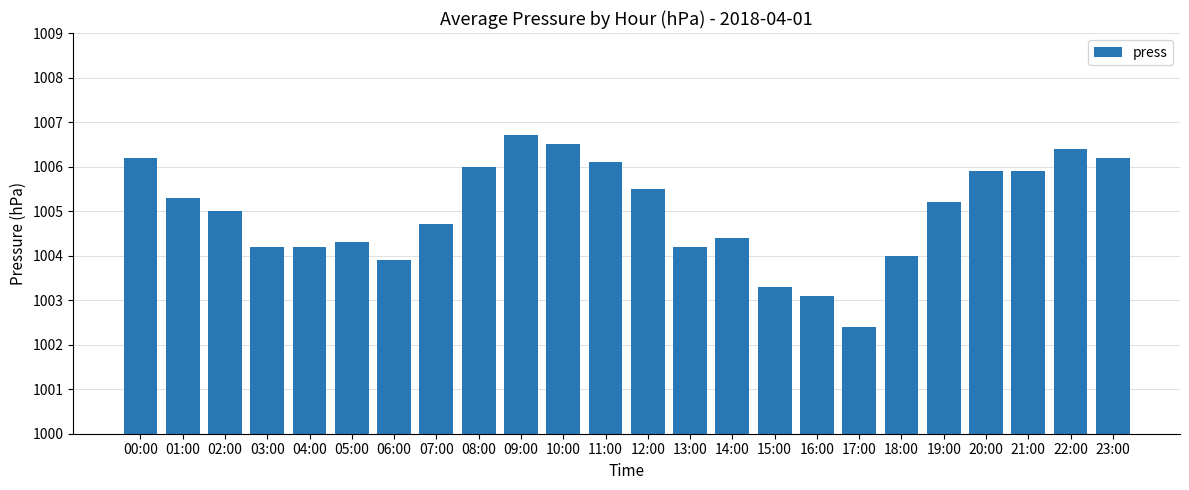

Reading left to right, what are all the values shown in this chart?

1006.2	1005.3	1005.0	1004.2	1004.2	1004.3	1003.9	1004.7	1006.0	1006.7	1006.5	1006.1	1005.5	1004.2	1004.4	1003.3	1003.1	1002.4	1004.0	1005.2	1005.9	1005.9	1006.4	1006.2